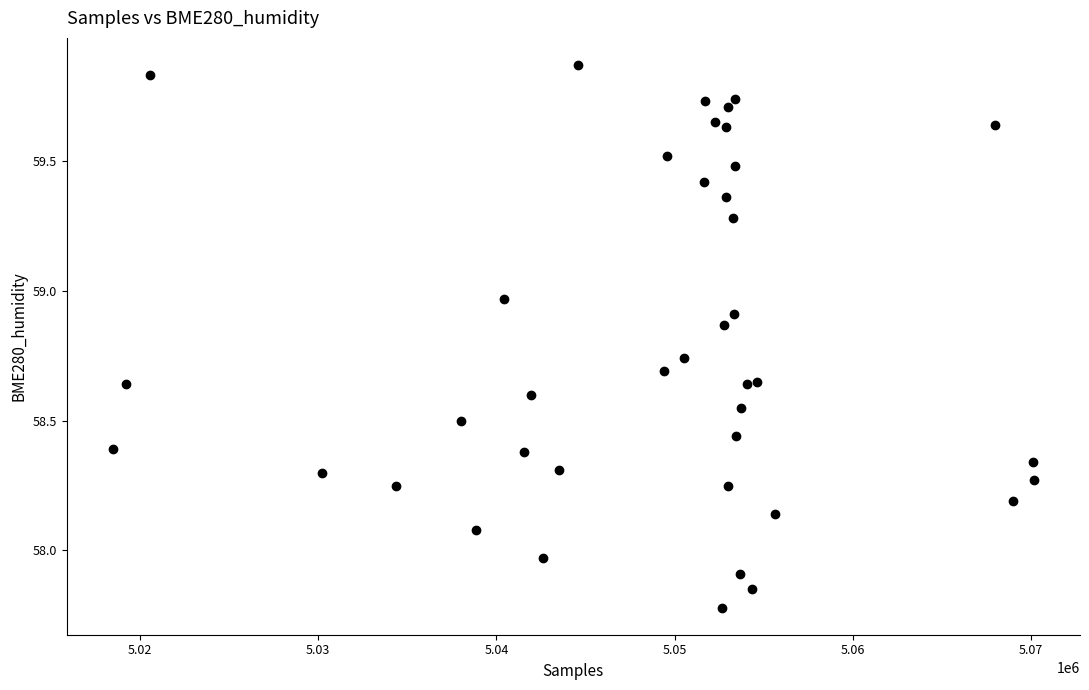

What is the range of X values (max minus min)?

51697.0